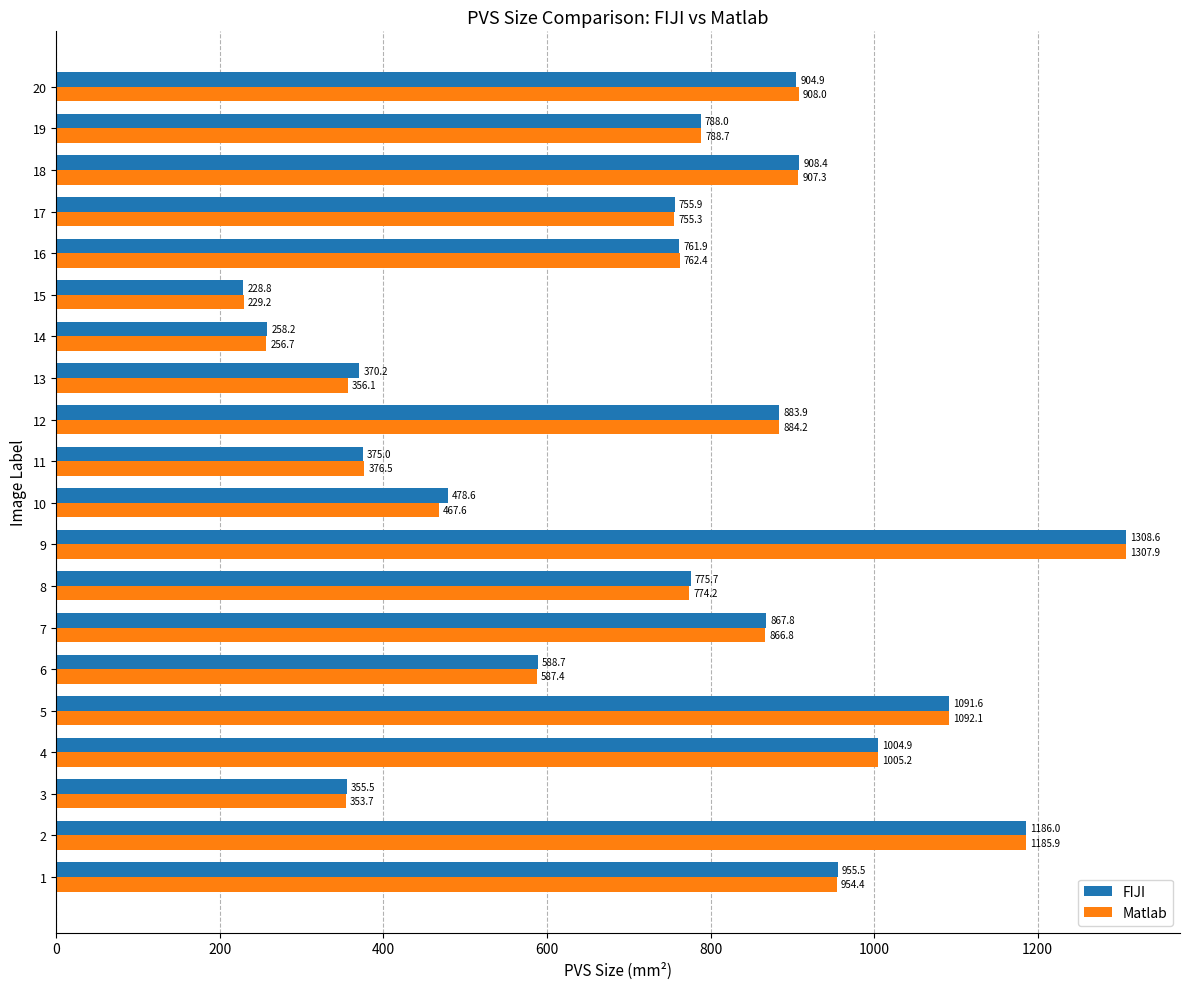

Is it true that FIJI equals 198.7 at 9?

False